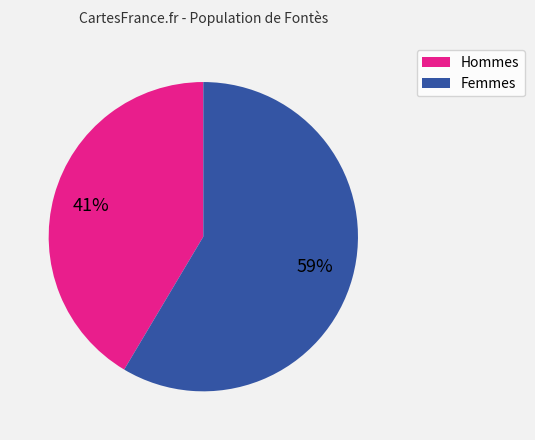

Does any single category account for the majority?

Yes